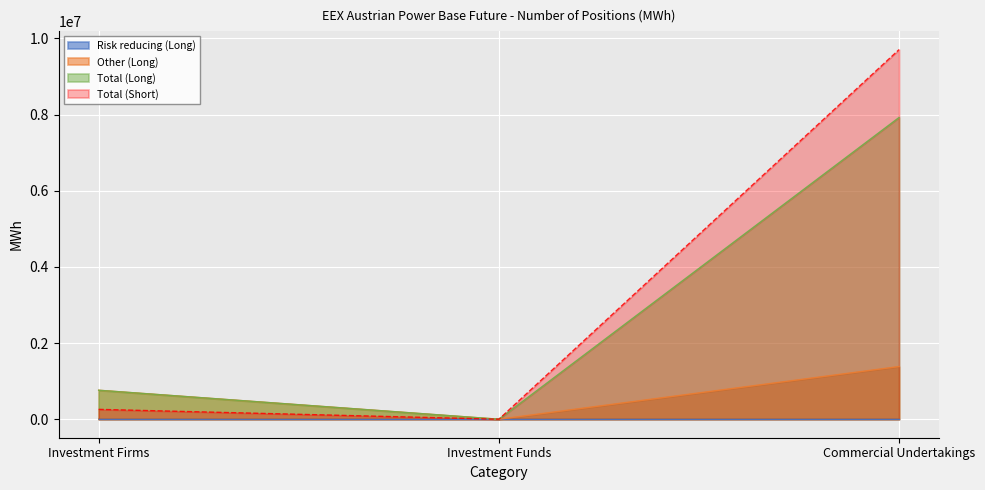

Is the value of Total (Long) at Investment Firms greater than the value of Total (Short) at Investment Funds?

Yes